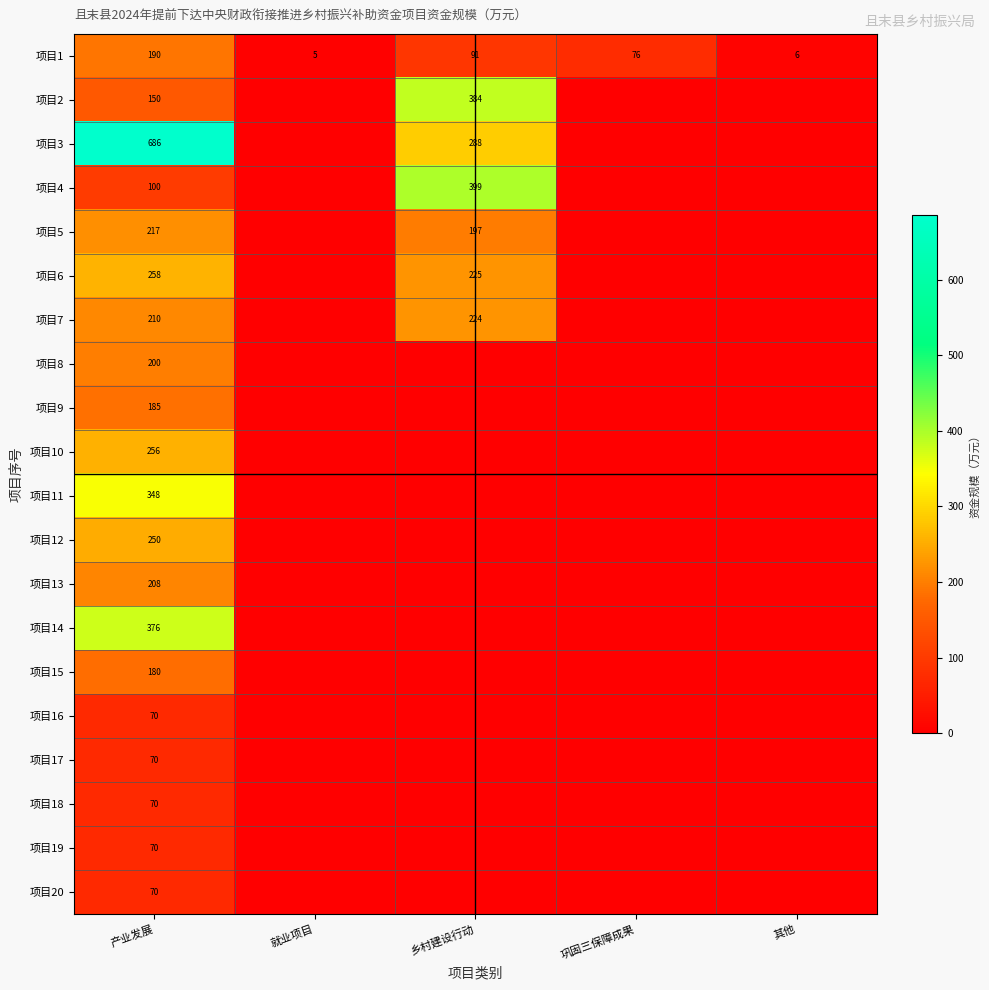

The value of 项目6 at 产业发展 is 404. True or false?

False